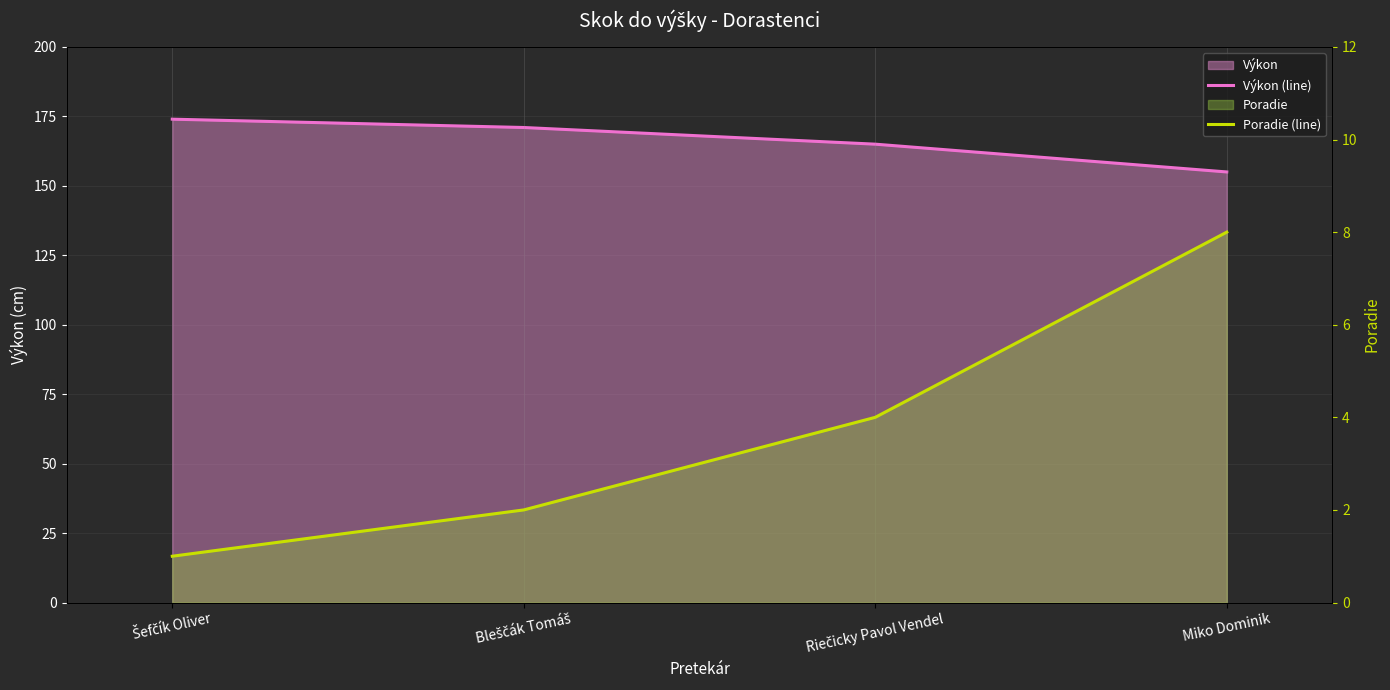

Count the number of data series in this chart.

2